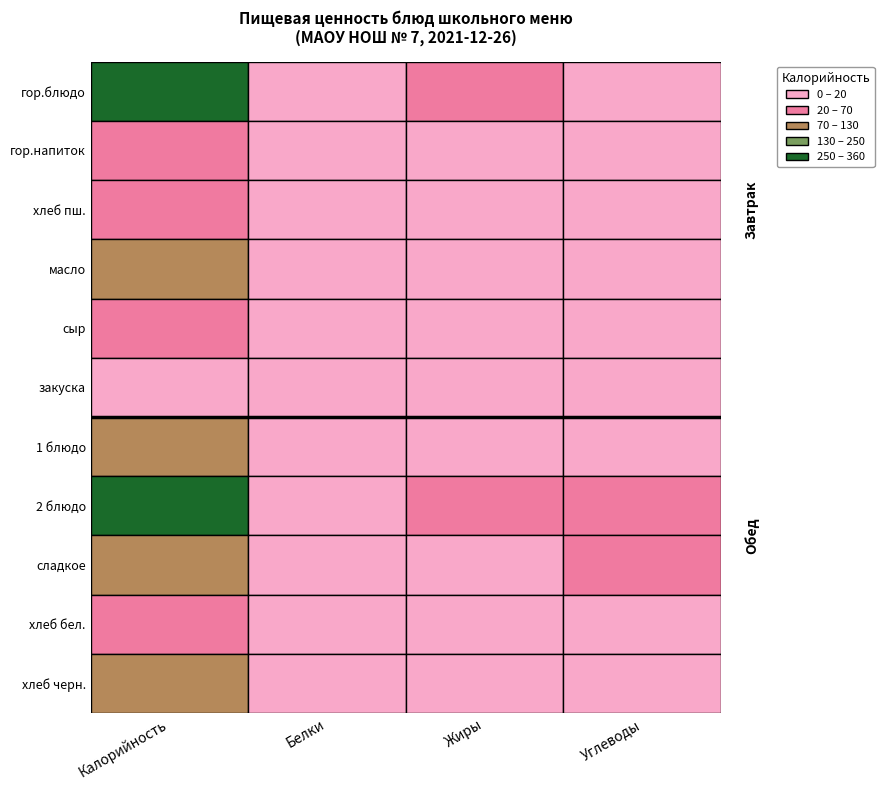

What is the highest value of the Завтрак series?

54.6